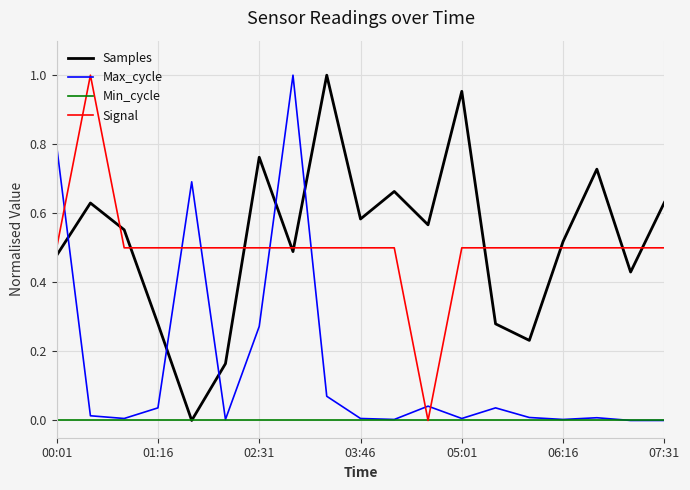

How many times do Samples and Max_cycle cross each other?

5